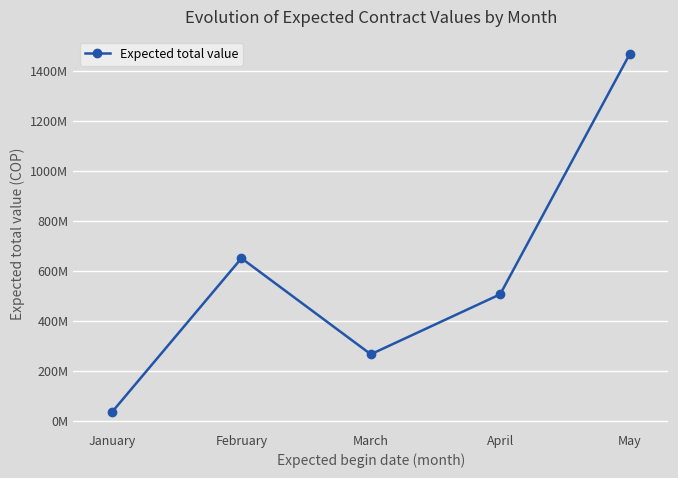

What is the difference between the values at February and April?

144144497